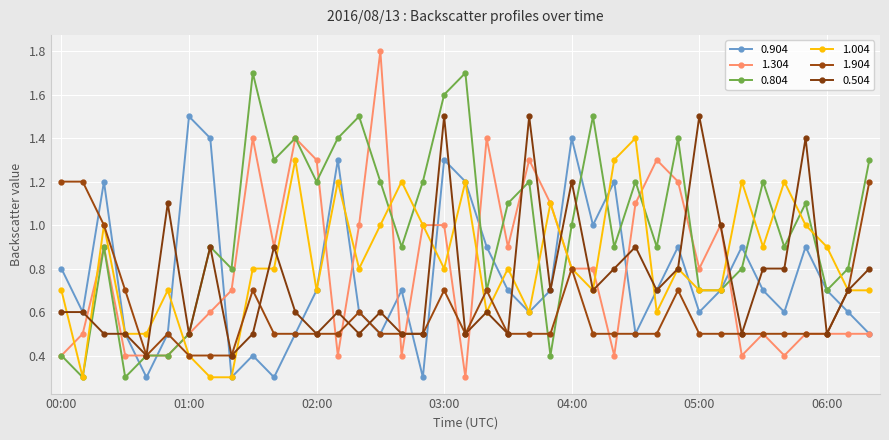

What are all the series names shown in the legend?

0.904, 1.304, 0.804, 1.004, 1.904, 0.504